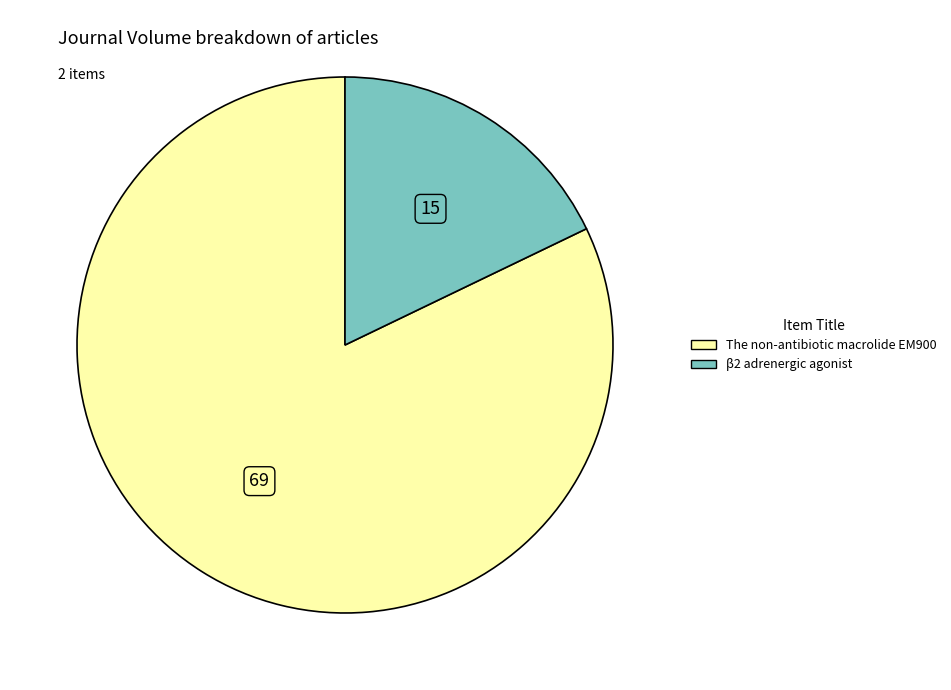

How many segments does this pie chart have?

2